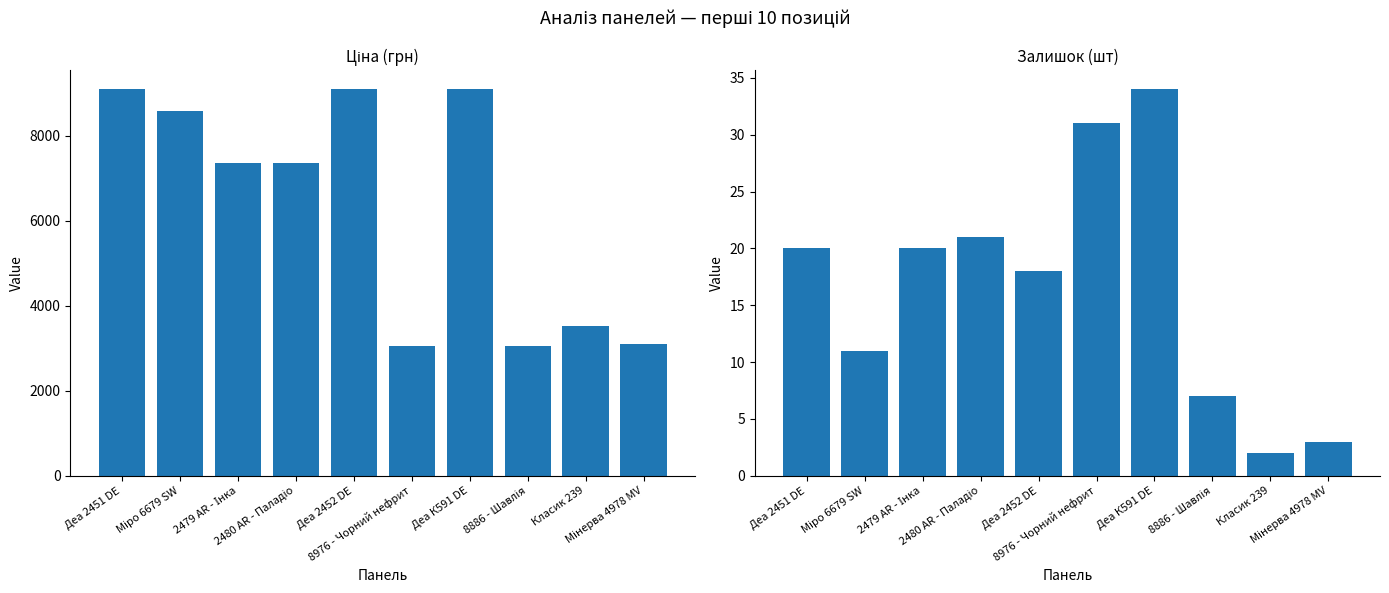

Rank the series at Класик 239 from lowest to highest value.

Залишок, Ціна